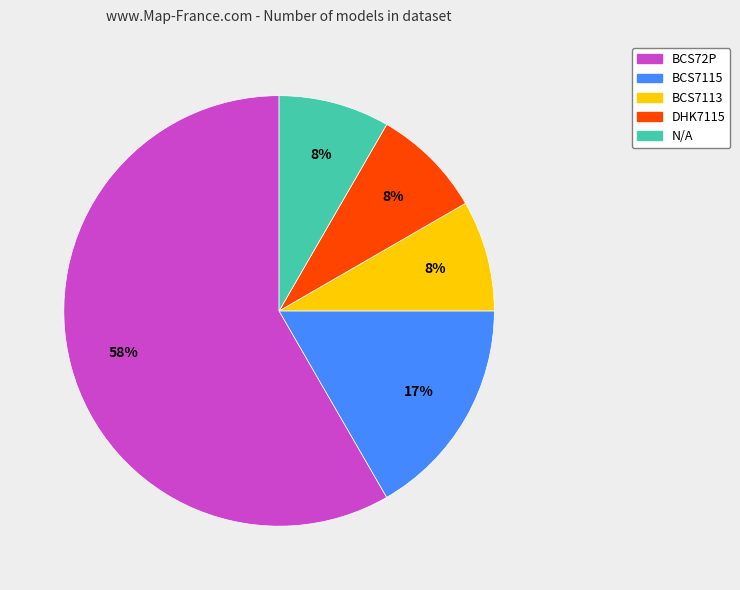

What percentage is the BCS7115 slice, to the nearest percent?

17%